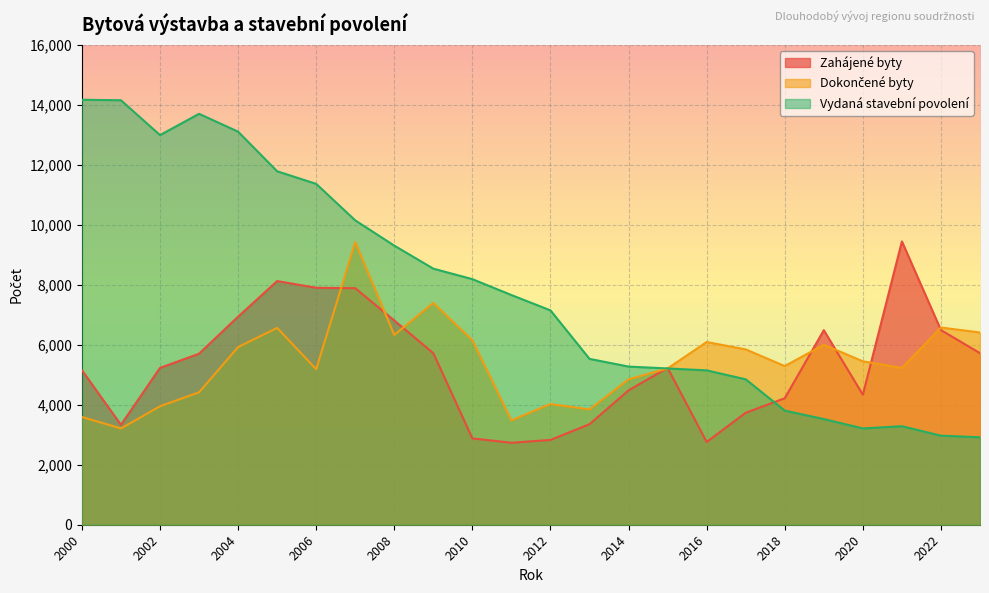

Rank the series by their maximum value, from lowest to highest.

Dokončené byty, Zahájené byty, Vydaná stavební povolení